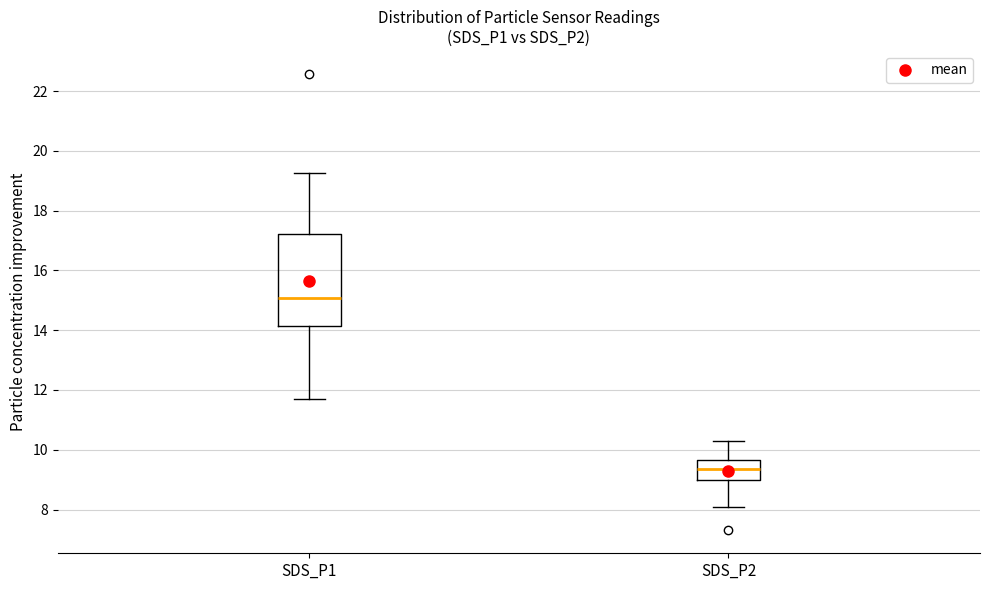

Which box's median line is the highest?

SDS_P1